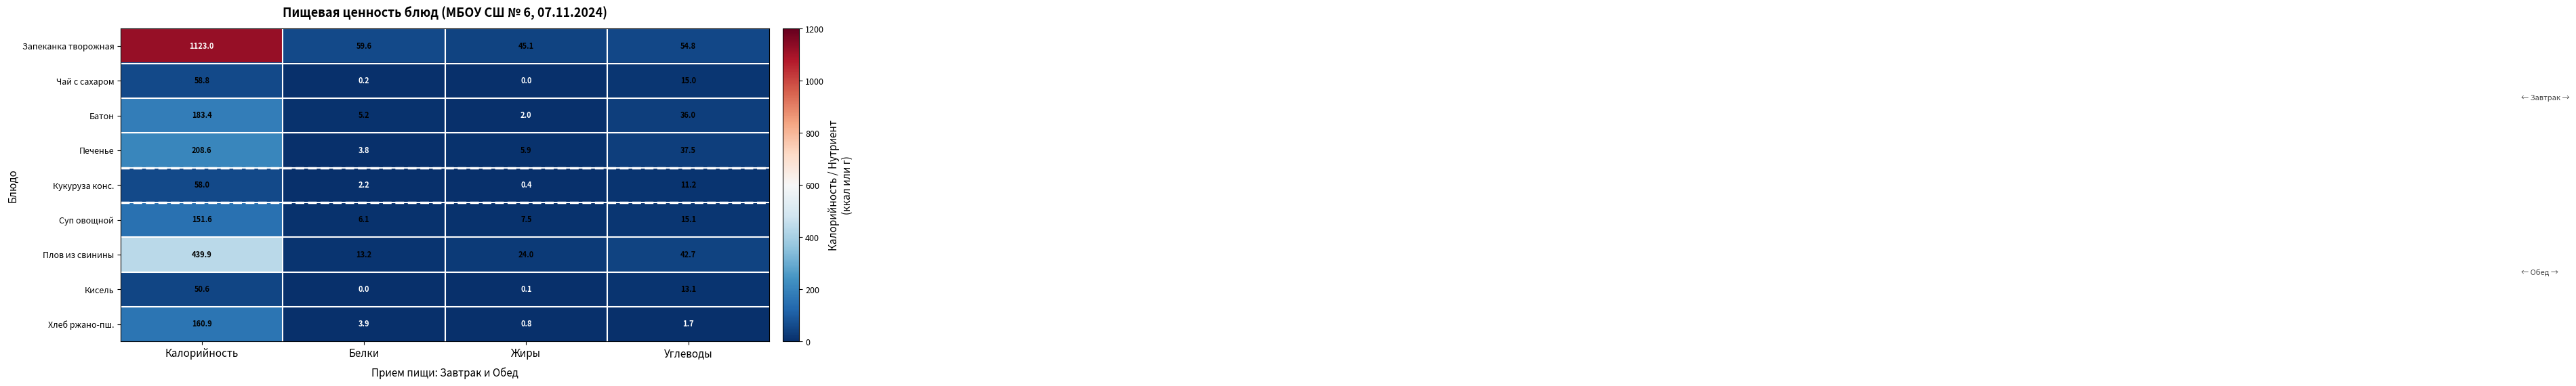

What is the difference between the second highest and second lowest values in the Кисель series?

13.0